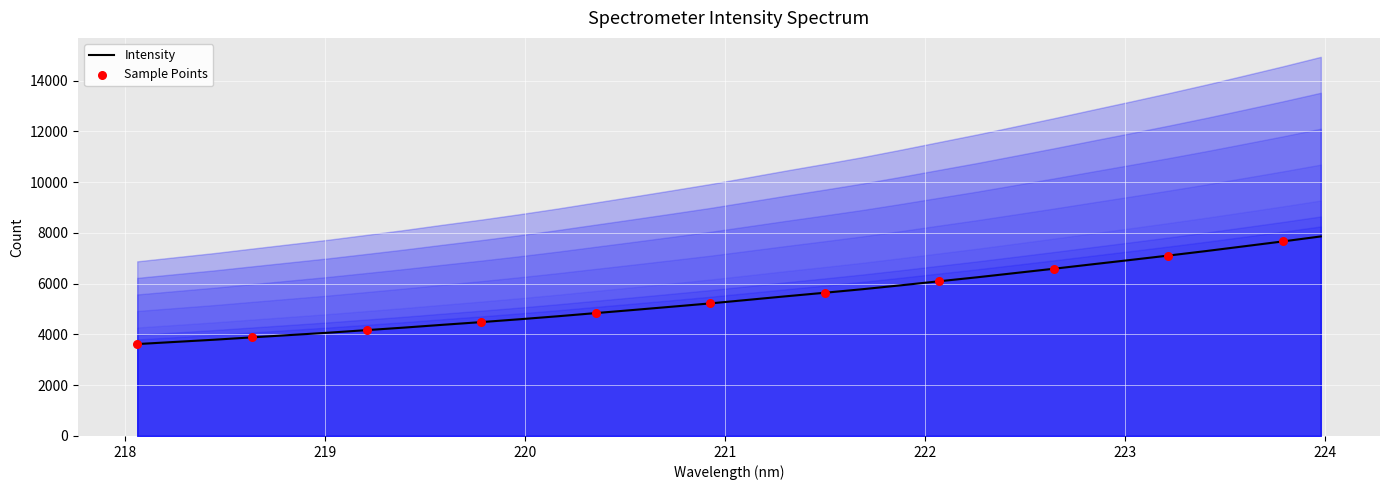

Which has a higher value, 222.4538 or 220.7354?

222.4538